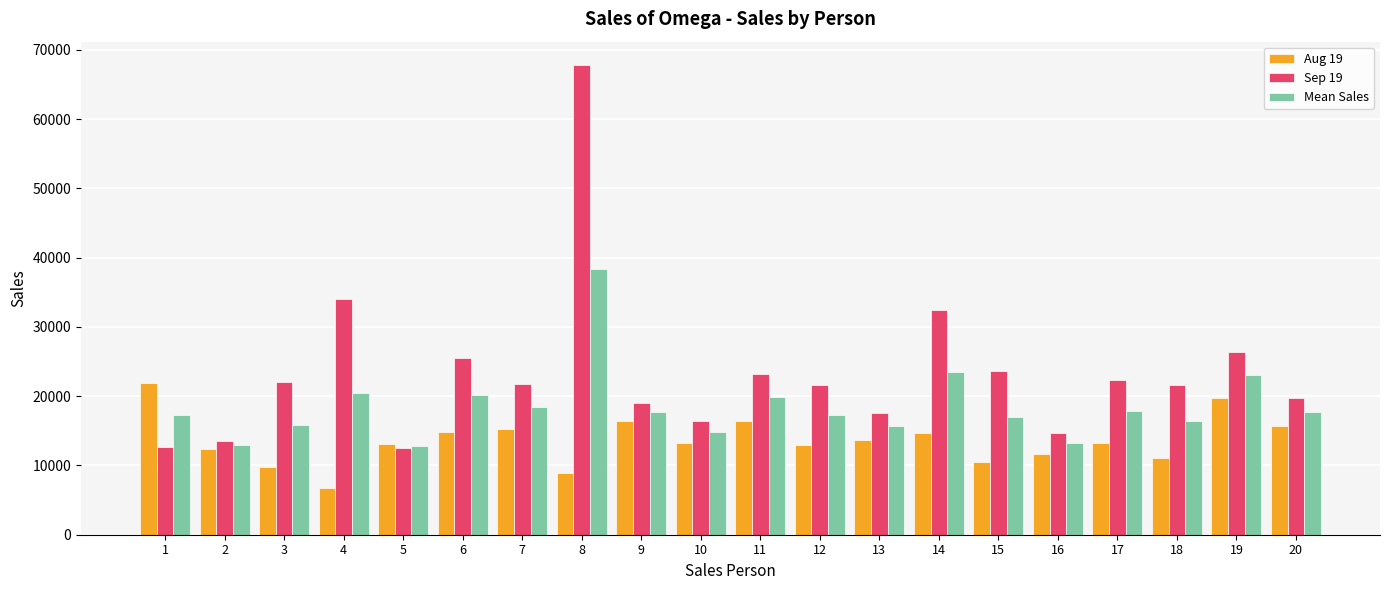

At which label does Aug 19 first exceed 13230?

1